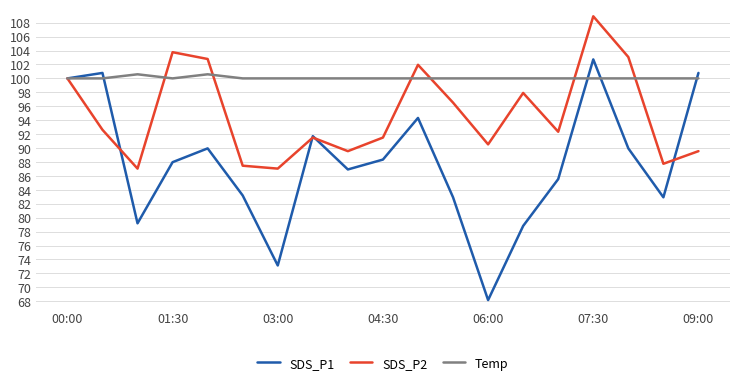

Which series has the largest range (max minus min)?

SDS_P1